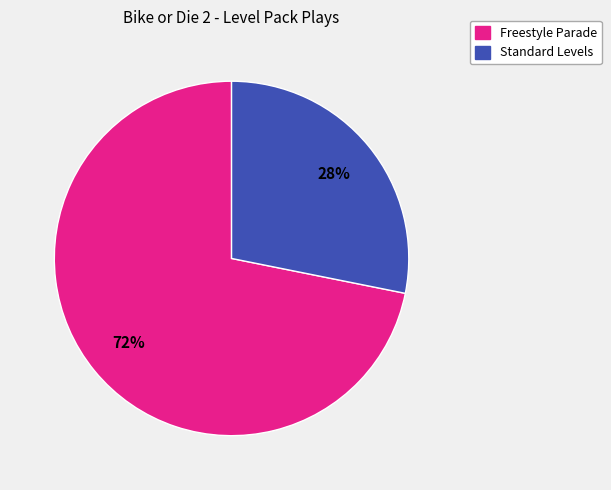

To the nearest percent, what percentage of the pie is Freestyle Parade?

72%